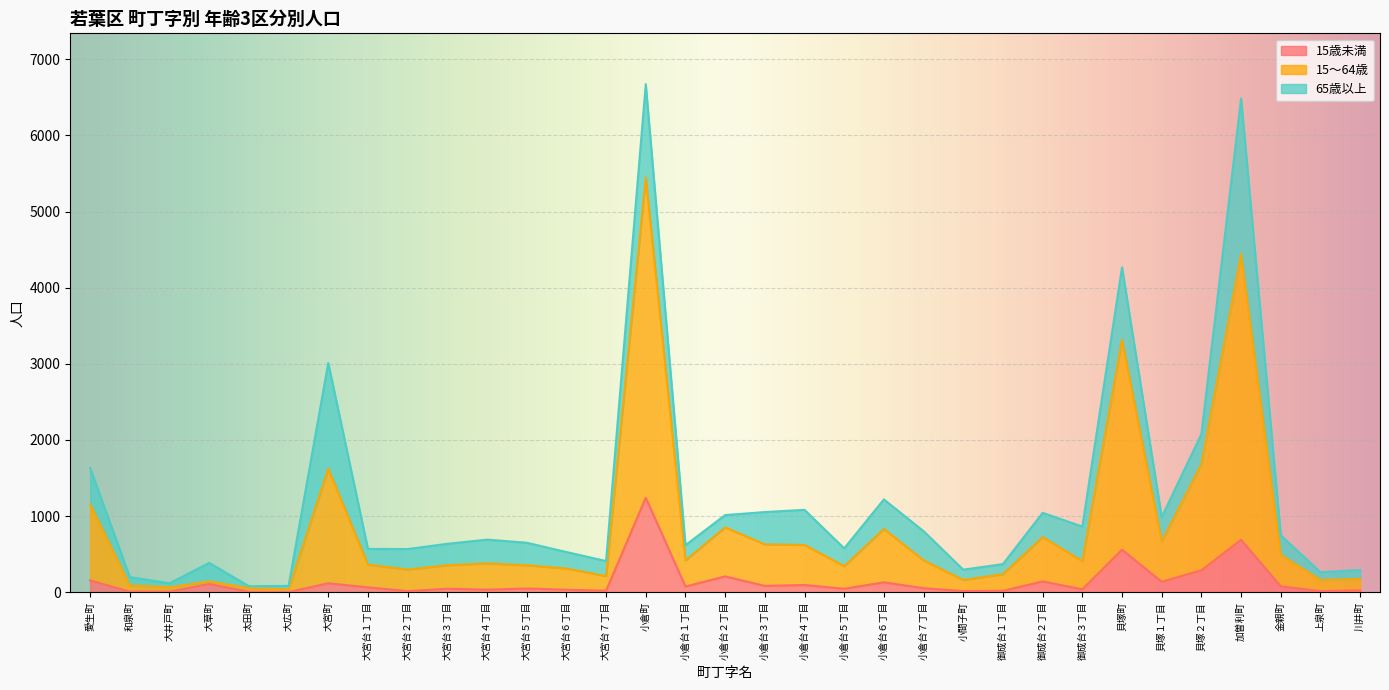

At which label does 15～64歳 first exceed 379?

愛生町